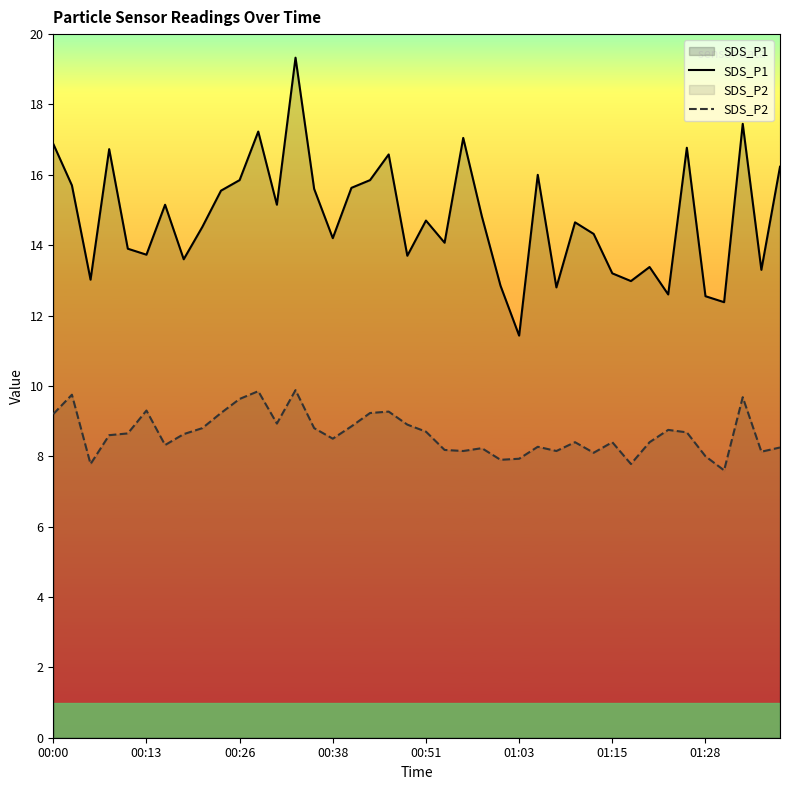

Which series has the largest total across all categories?

SDS_P1